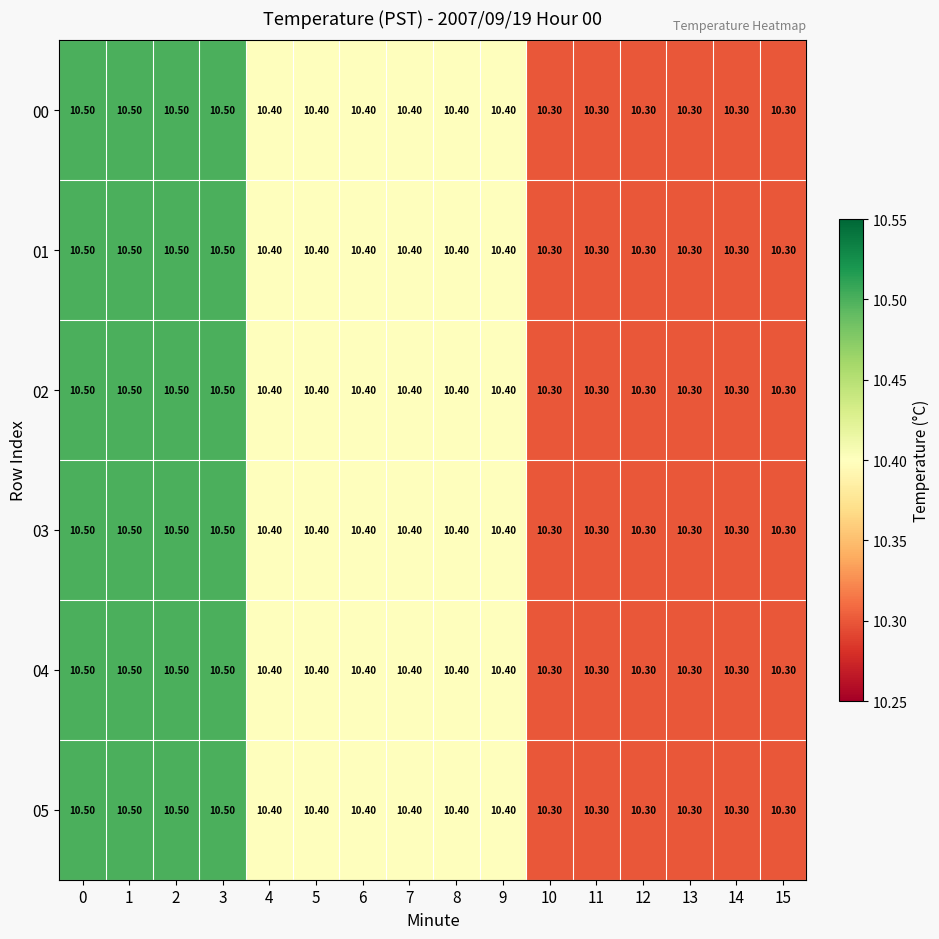

What is the sum of all 05 values?

166.2